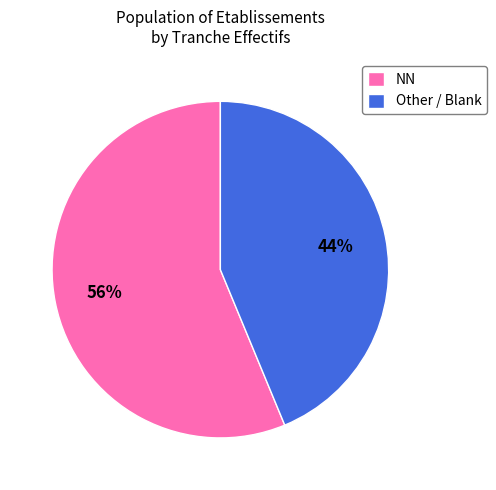

What is the ratio of the value at NN to the value at Other / Blank?

1.3